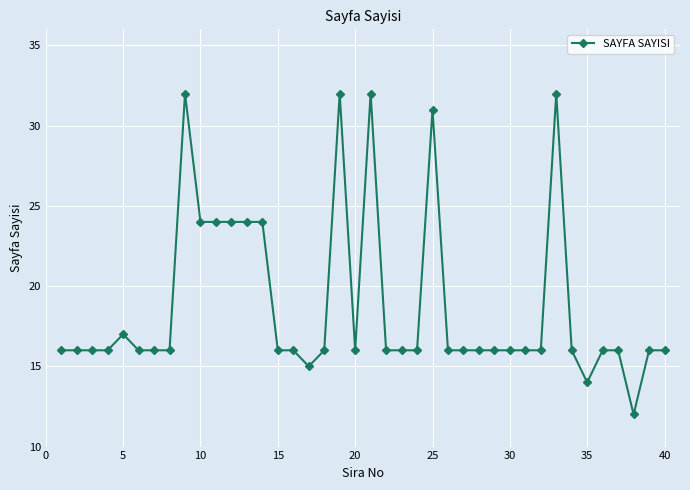

True or false: there are more than 1 points higher than both neighbors.

True